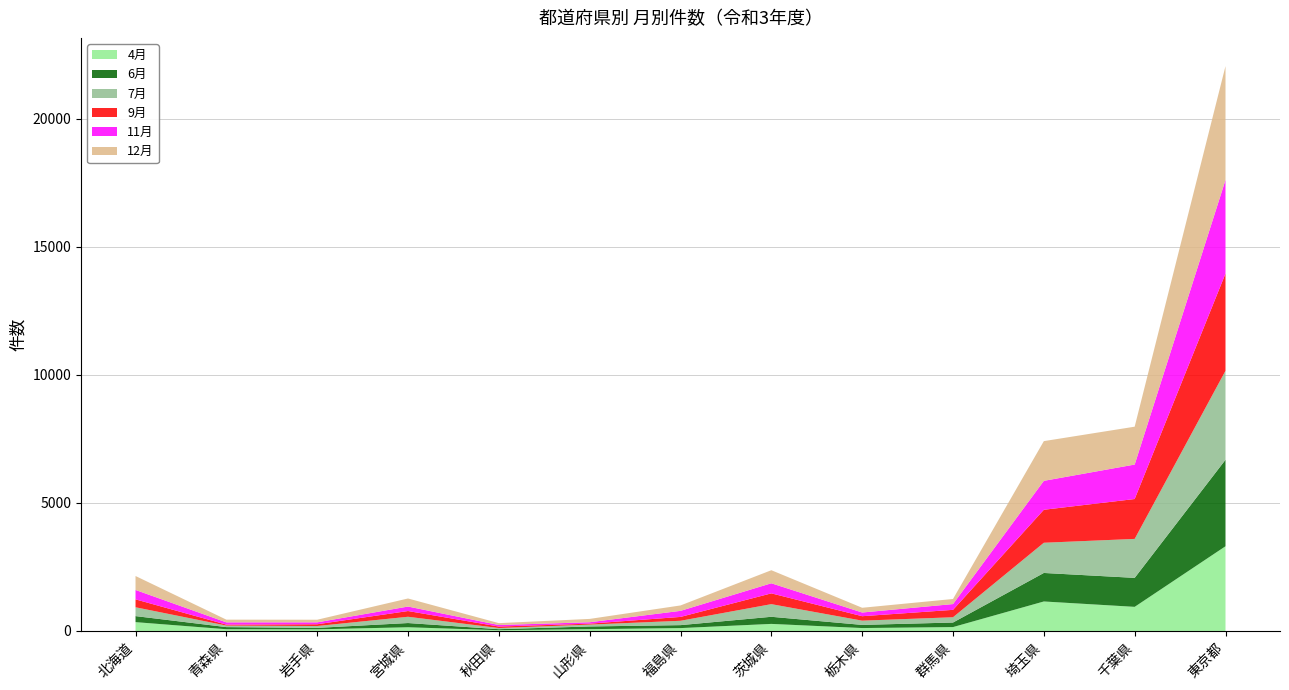

Reading left to right, extract all data points from this chart.

4月: 北海道=344	青森県=67	岩手県=63	宮城県=144	秋田県=29	山形県=70	福島県=111	茨城県=275	栃木県=113	群馬県=151	埼玉県=1151	千葉県=941	東京都=3308
6月: 北海道=236	青森県=83	岩手県=57	宮城県=165	秋田県=40	山形県=105	福島県=116	茨城県=278	栃木県=123	群馬県=178	埼玉県=1114	千葉県=1132	東京都=3378
7月: 北海道=345	青森県=60	岩手県=72	宮城県=245	秋田県=45	山形県=73	福島県=170	茨城県=494	栃木県=166	群馬県=206	埼玉県=1180	千葉県=1522	東京都=3477
9月: 北海道=309	青森県=37	岩手県=69	宮城県=224	秋田県=58	山形県=37	福島県=151	茨城県=421	栃木県=174	群馬県=289	埼玉県=1288	千葉県=1558	東京都=3796
11月: 北海道=367	青森県=88	岩手県=75	宮城県=175	秋田県=59	山形県=55	福島県=237	茨城県=394	栃木県=144	群馬県=226	埼玉県=1130	千葉県=1346	東京都=3655
12月: 北海道=545	青森県=106	岩手県=102	宮城県=315	秋田県=74	山形県=130	福島県=211	茨城県=510	栃木県=185	群馬県=198	埼玉県=1551	千葉県=1479	東京都=4447